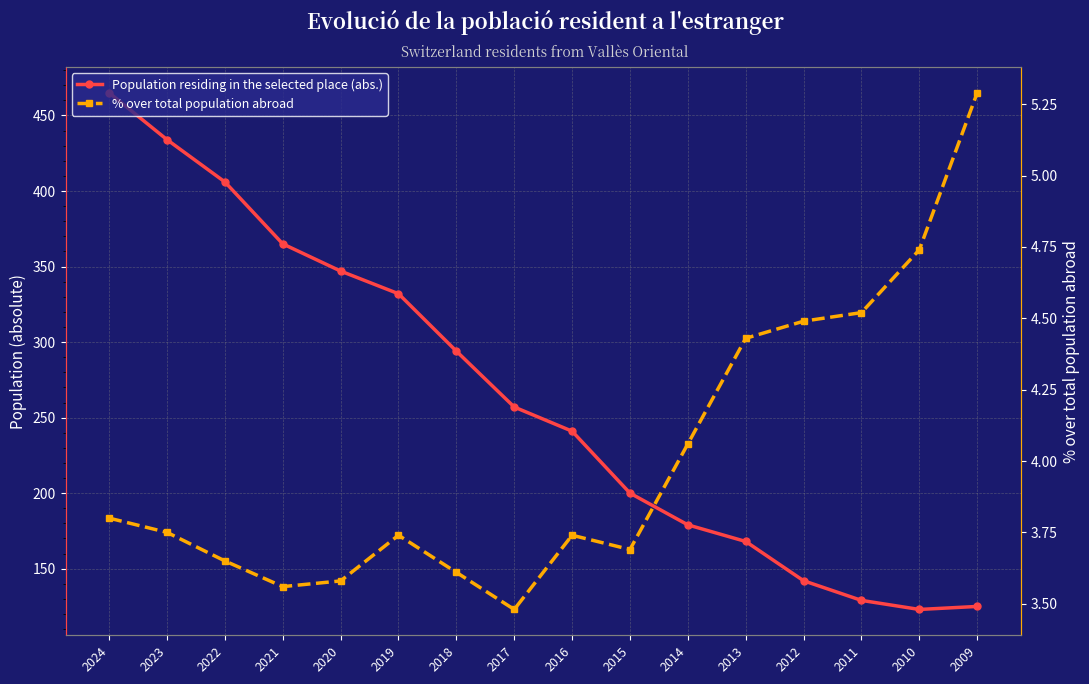

Reading left to right, what are all the values shown in this chart?

Population residing in the selected place (abs.): 465.0	434.0	406.0	365.0	347.0	332.0	294.0	257.0	241.0	200.0	179.0	168.0	142.0	129.0	123.0	125.0
% over total population abroad: 3.8	3.8	3.6	3.6	3.6	3.7	3.6	3.5	3.7	3.7	4.1	4.4	4.5	4.5	4.7	5.3